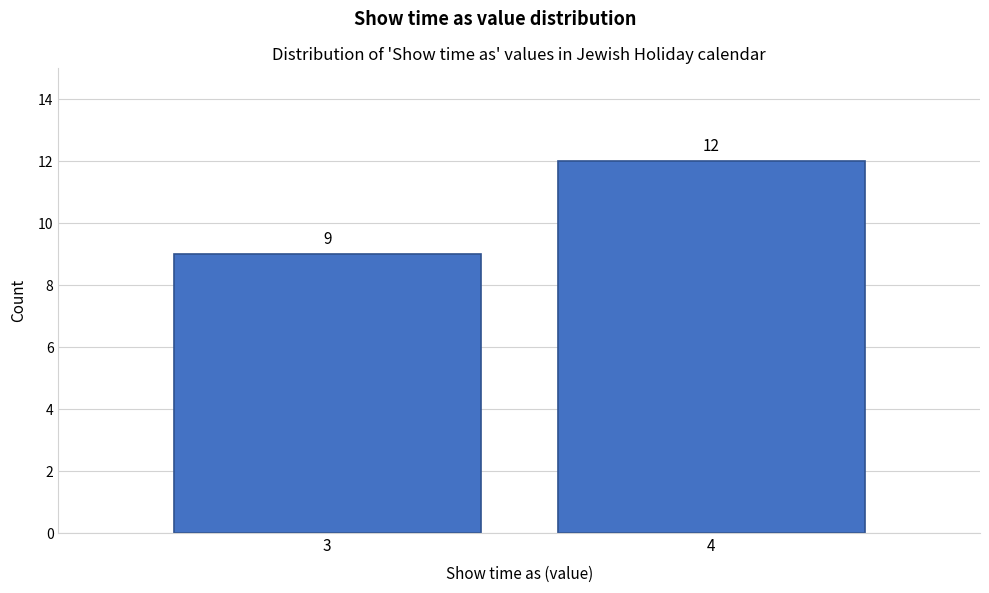

Reading left to right, transcribe all the data shown in this chart.

3=9	4=12